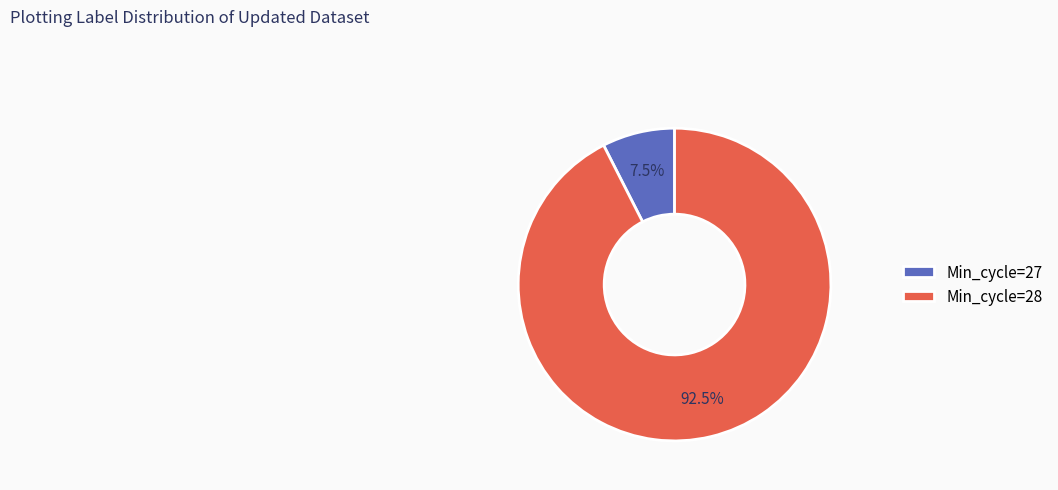

How many segments does this pie chart have?

2